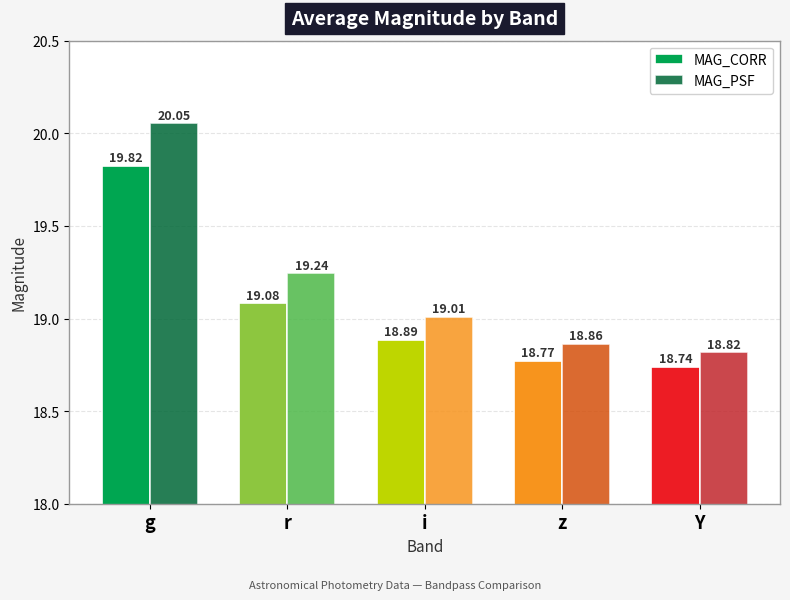

How many values in the MAG_PSF series are below 19?

2